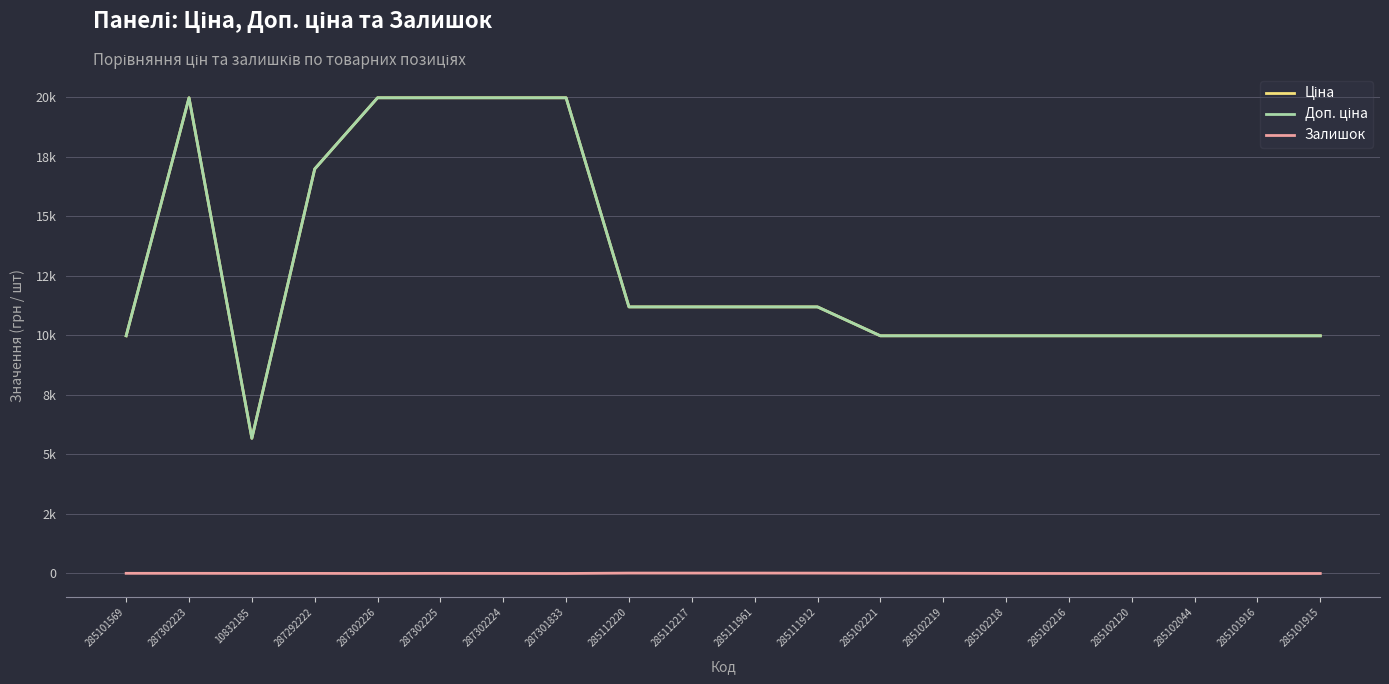

Which label corresponds to the smallest value in the chart?

287302226